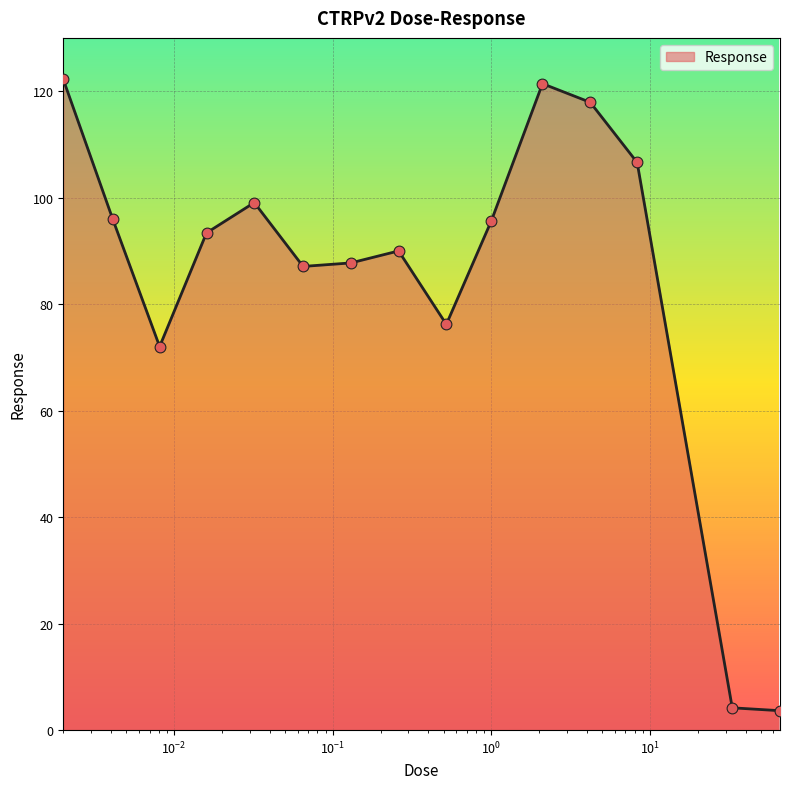

What is the difference between the maximum and minimum values?

118.6